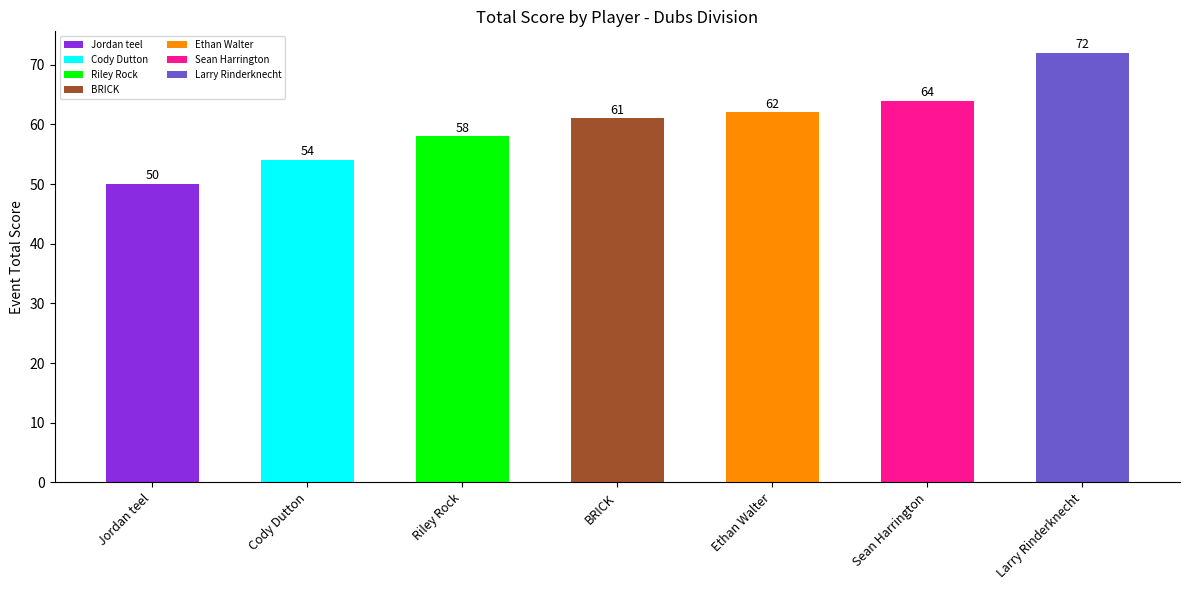

The chart shows a value of 58 at Riley Rock. True or false?

True